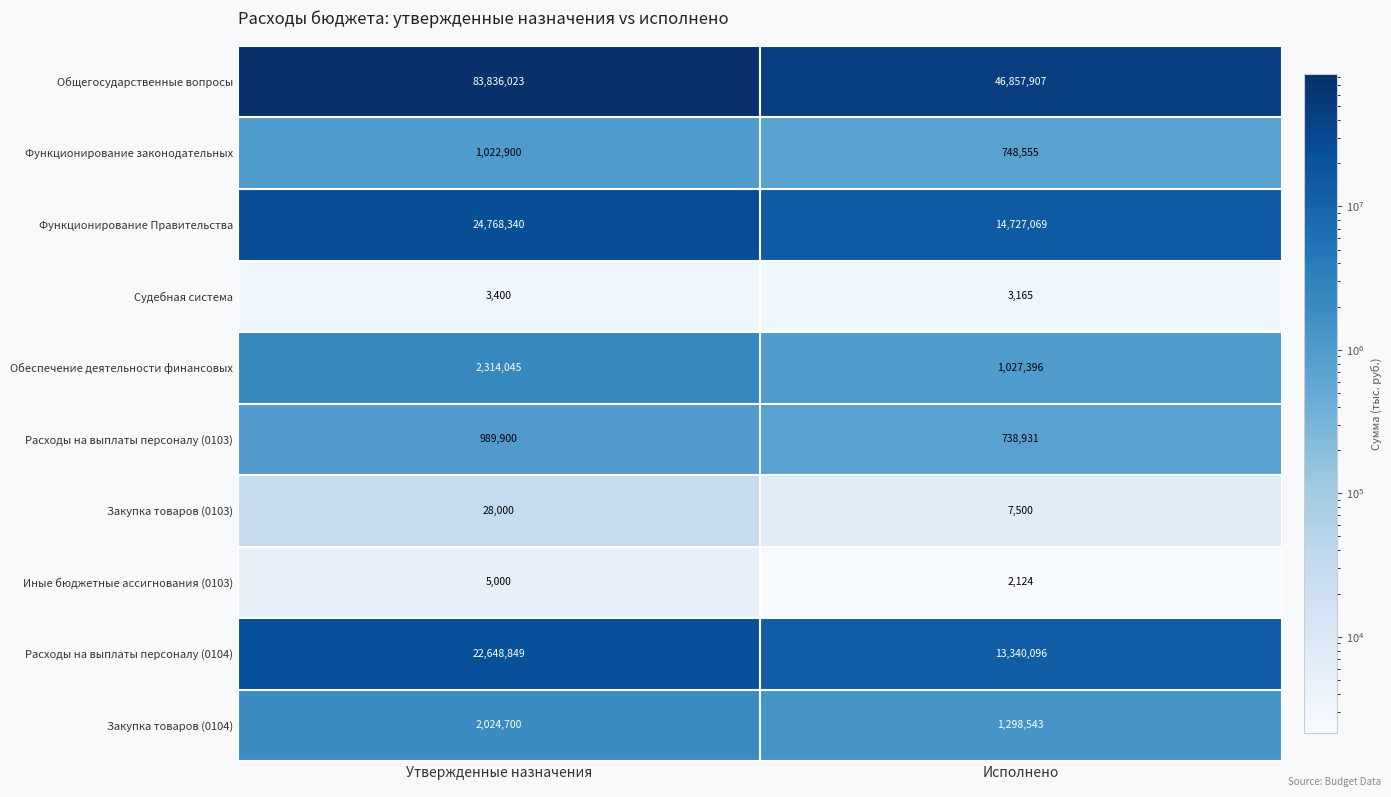

Which series has the widest spread of values?

Общегосударственные вопросы